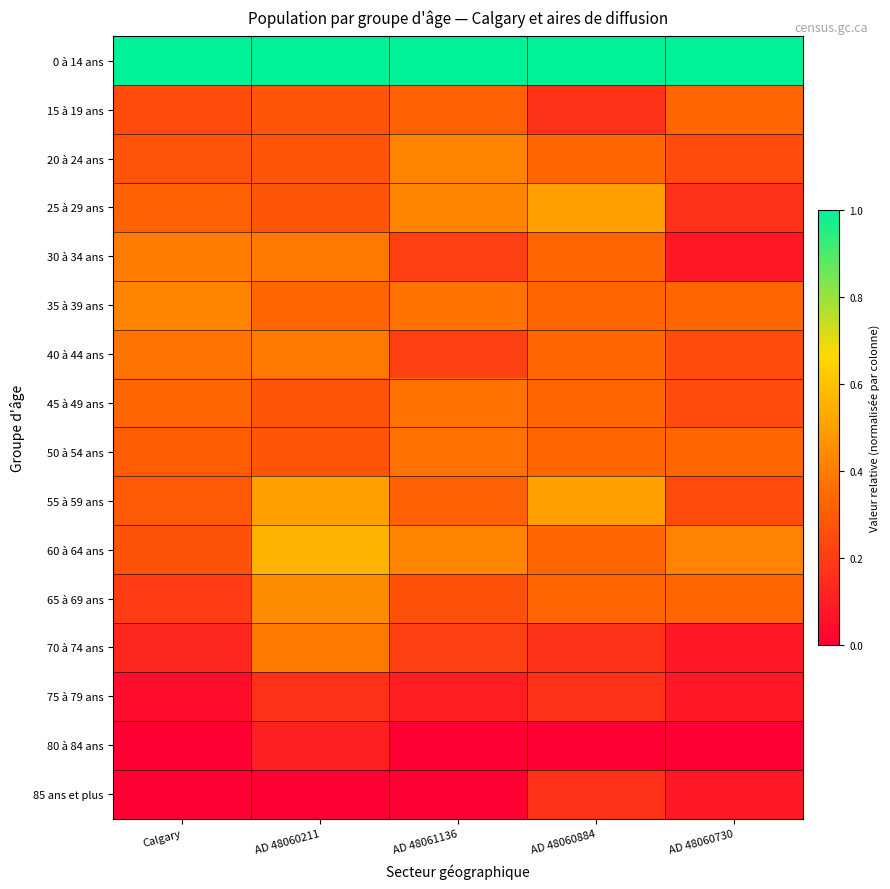

Which has a higher value, AD 48060884 or AD 48060730?

AD 48060884